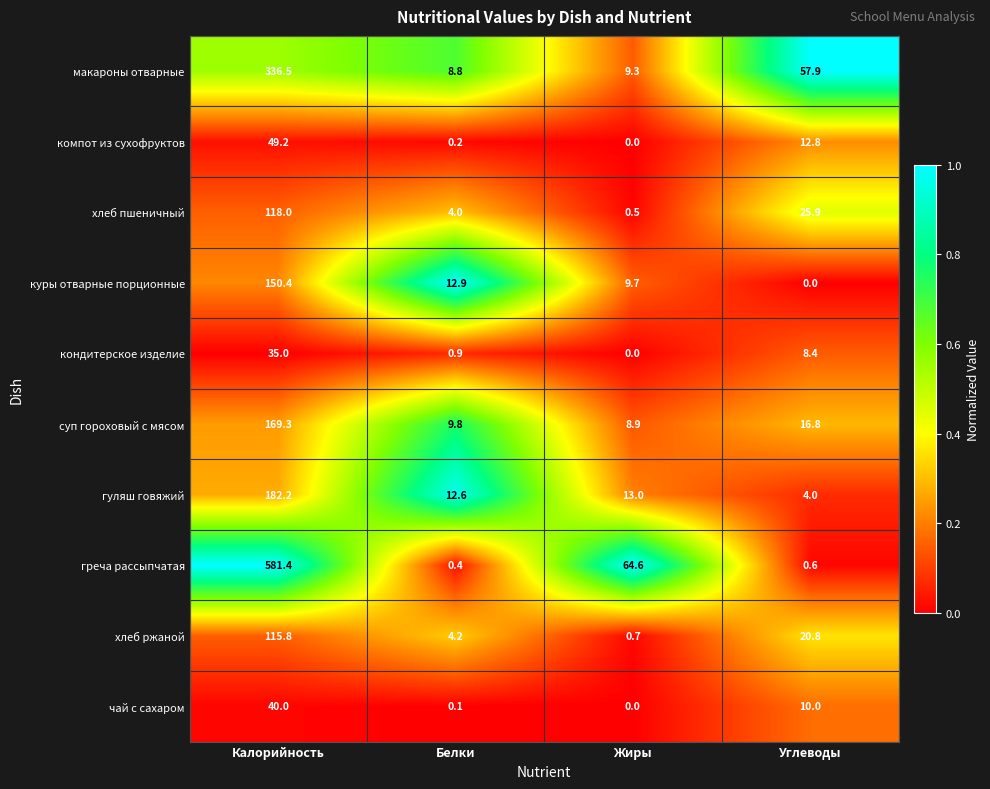

What is the difference between the хлеб ржаной values at Калорийность and Белки?

111.6